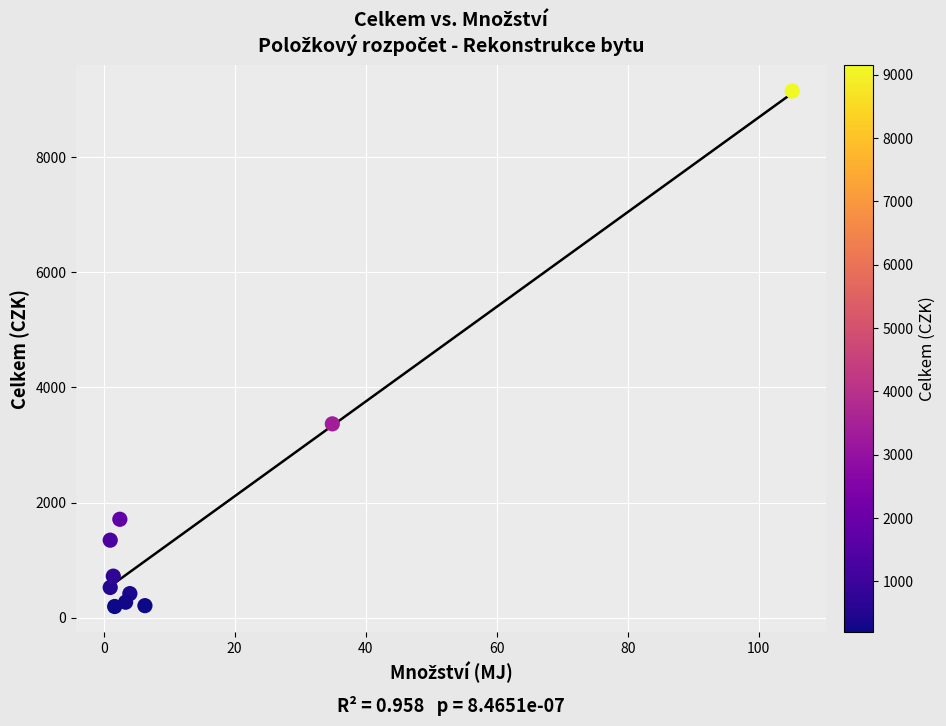

What Y value in the scatter plot is closest to 4672?

3367.1